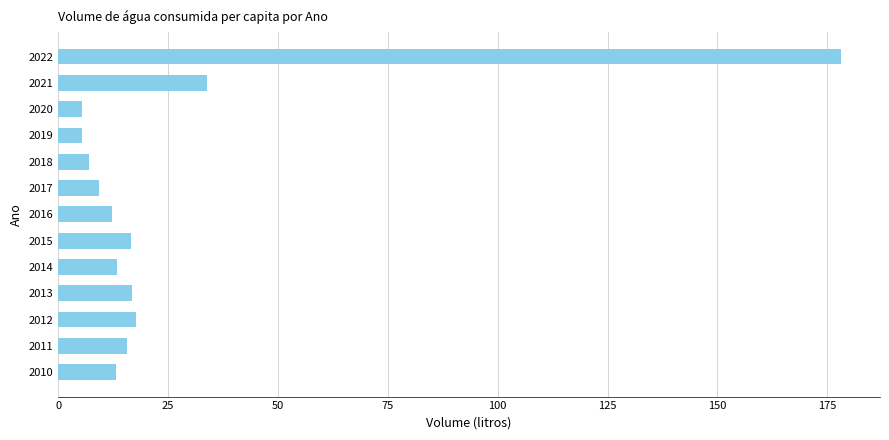

What is the difference between the second highest and minimum values?

28.5